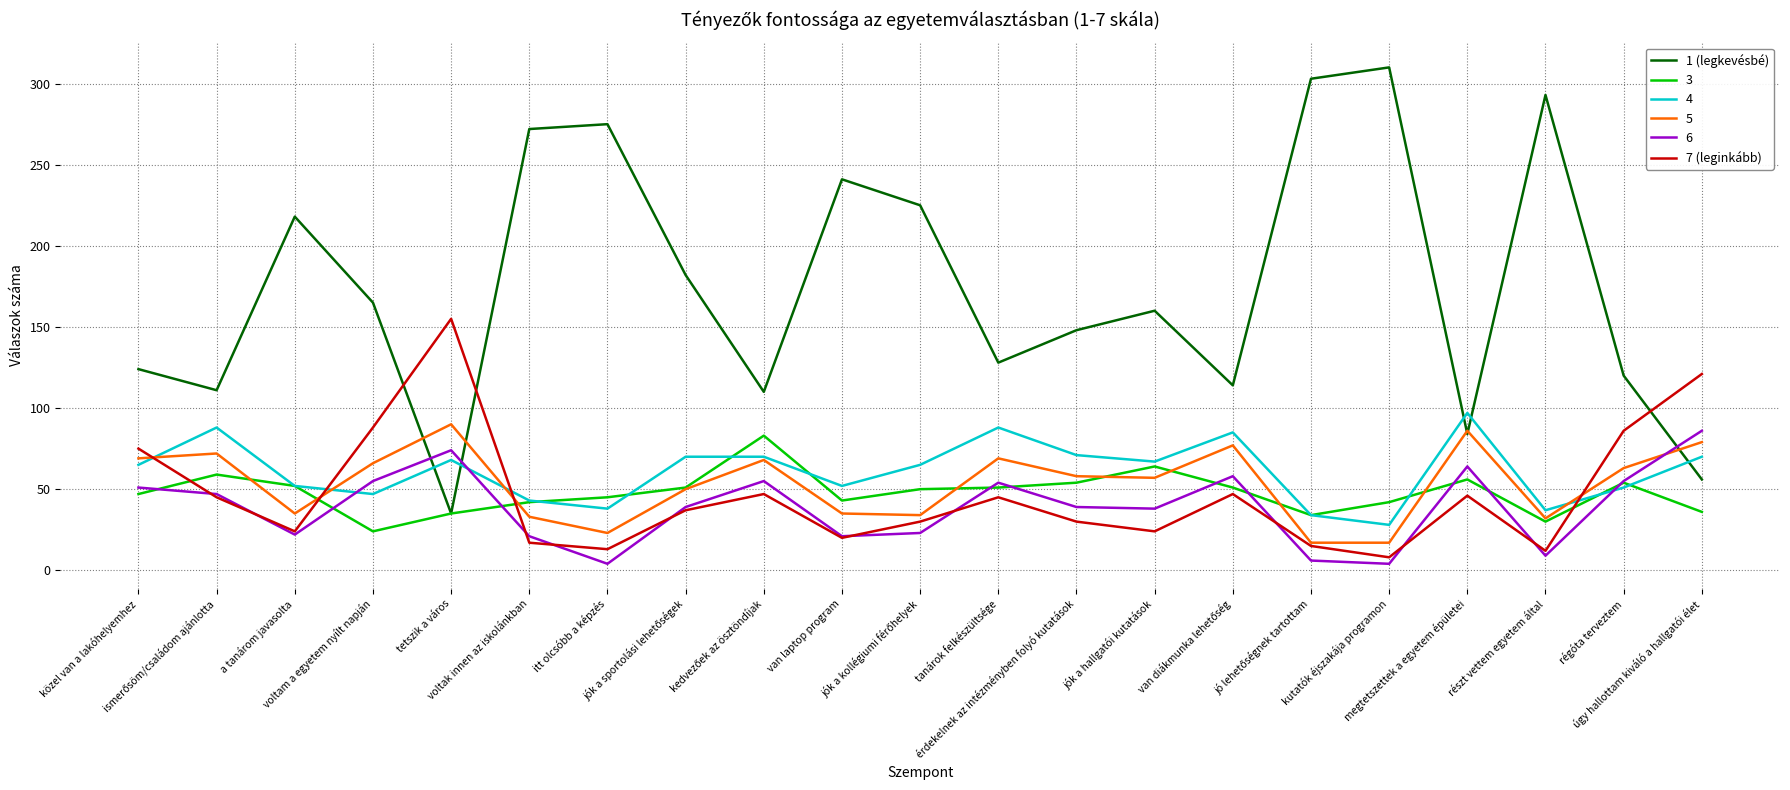

Which series ends up on top after the final intersection of 3 and 7 (leginkább)?

7 (leginkább)